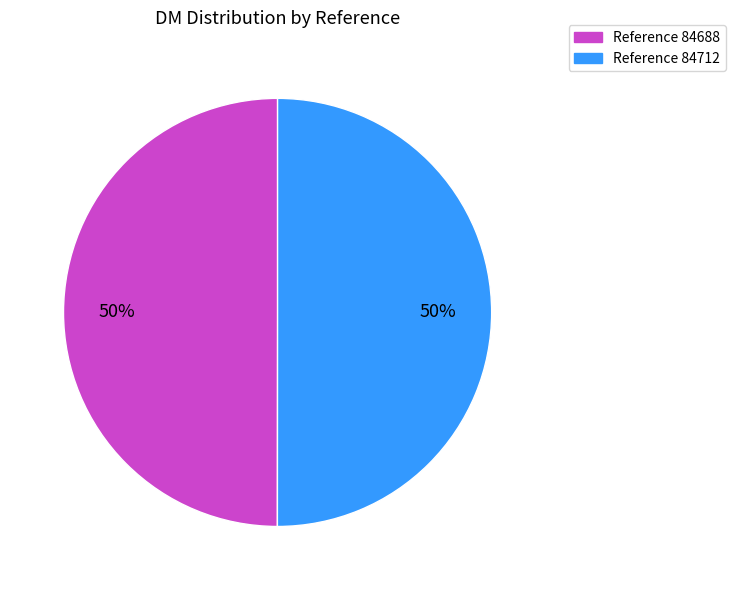

To the nearest percent, what is the average slice percentage?

50%